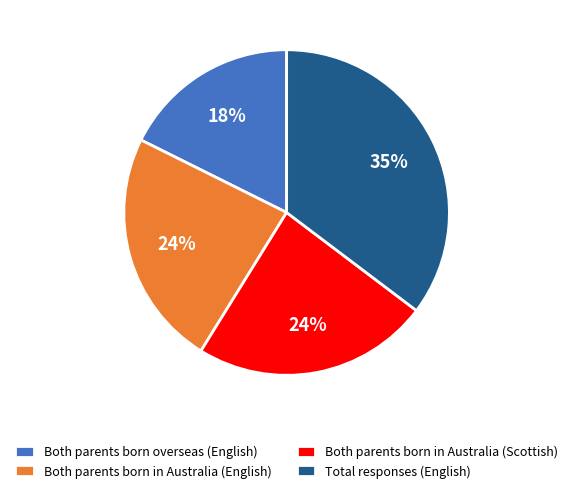

To the nearest percent, what is the average slice percentage?

25%